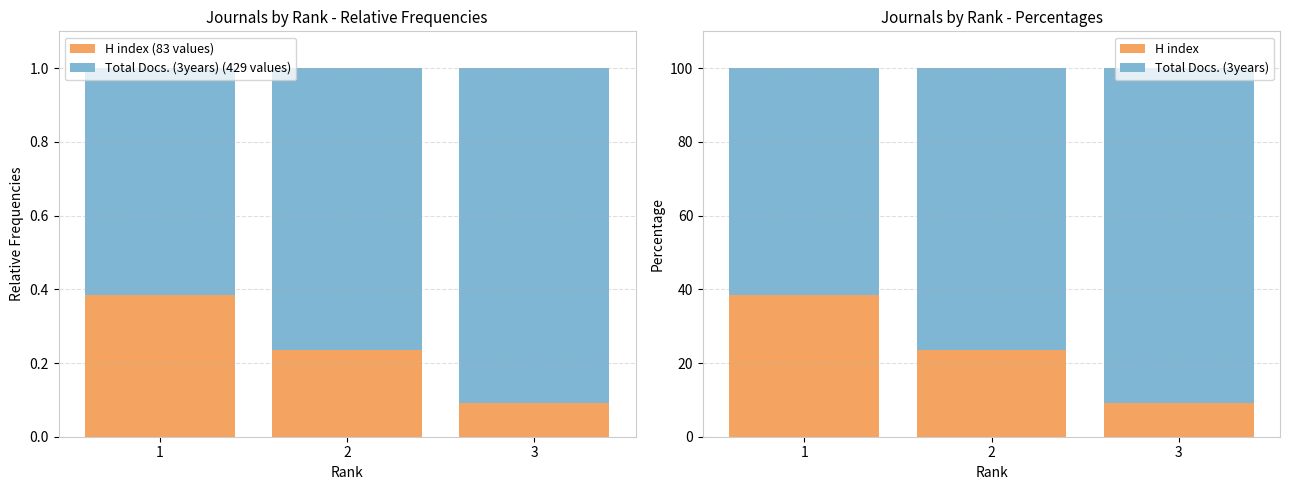

Reading left to right, list all the values displayed in this chart.

H index (83 values): 1=0.4	2=0.2	3=0.1
Total Docs. (3years) (429 values): 1=0.6	2=0.8	3=0.9
H index: 1=38.5	2=23.6	3=9.3
Total Docs. (3years): 1=61.5	2=76.4	3=90.7